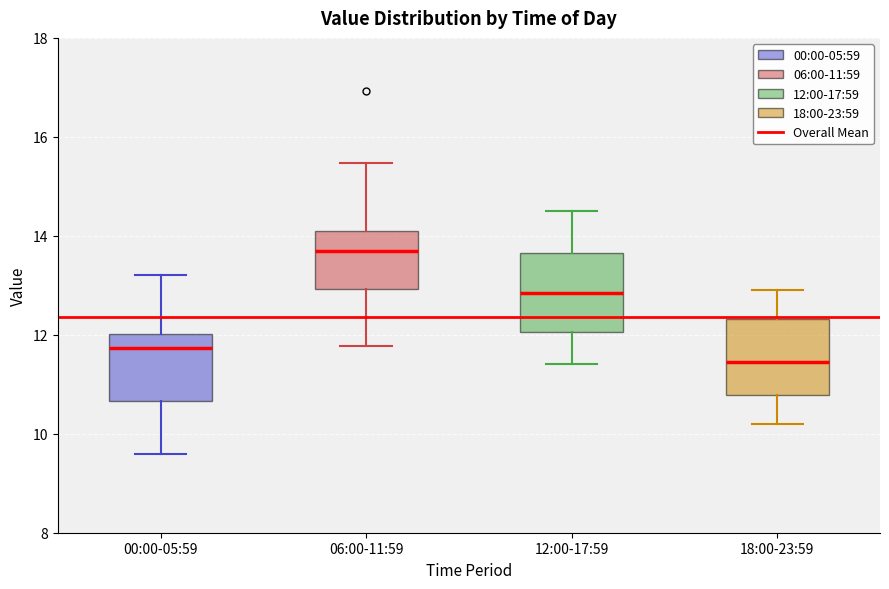

Reading left to right, read every box against the y-axis: the position of its median line, the range the box covers, and the ends of its whiskers. The values are not printed on the chart, so give them approximately, as read against the axis.

00:00-05:59: median 11.8, box 10.6 to 12.0, whiskers 9.6 to 13.2
06:00-11:59: median 13.8, box 13.0 to 14.2, whiskers 11.8 to 15.4
12:00-17:59: median 12.8, box 12.0 to 13.6, whiskers 11.4 to 14.6
18:00-23:59: median 11.4, box 10.8 to 12.4, whiskers 10.2 to 13.0